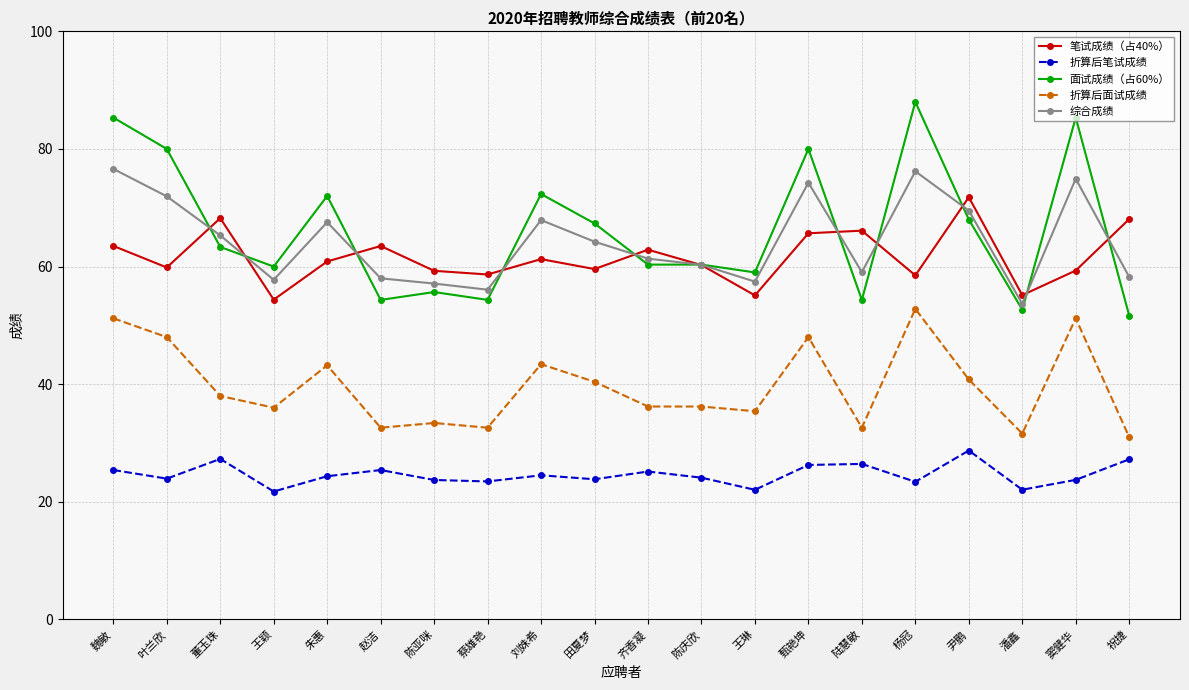

How many lines are shown in the chart?

5